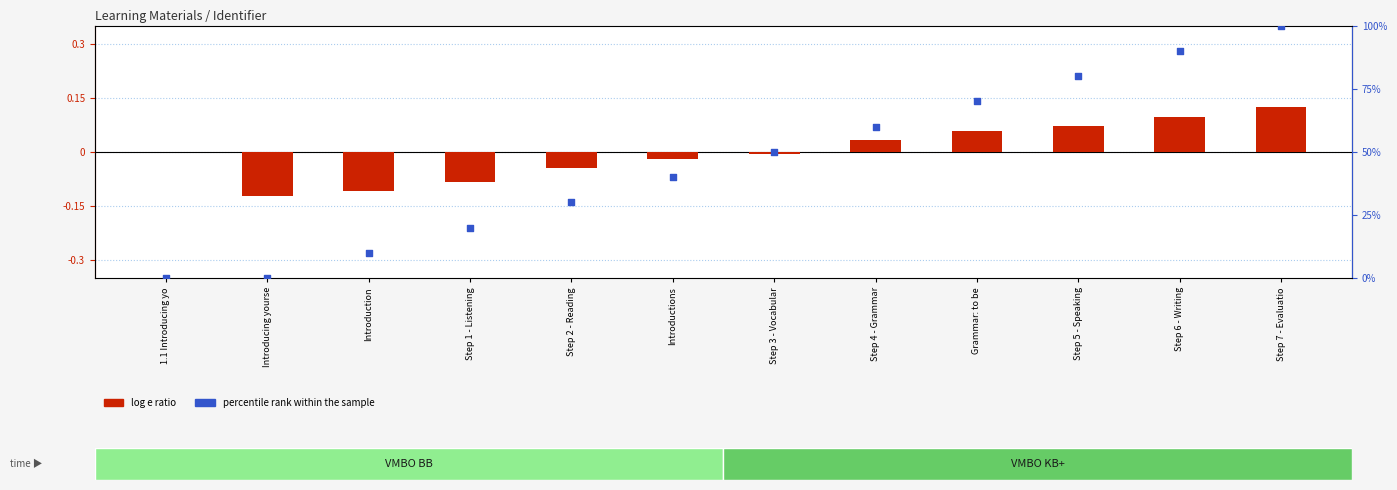

What are all the series names shown in the legend?

log e ratio, percentile rank within the sample